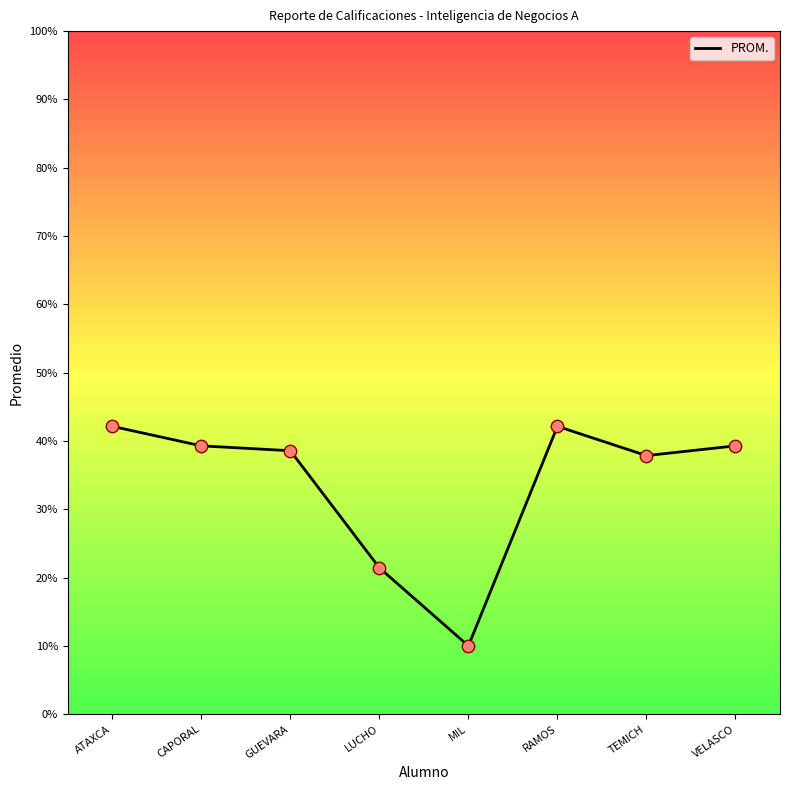

Between RAMOS and GUEVARA, which is larger?

RAMOS